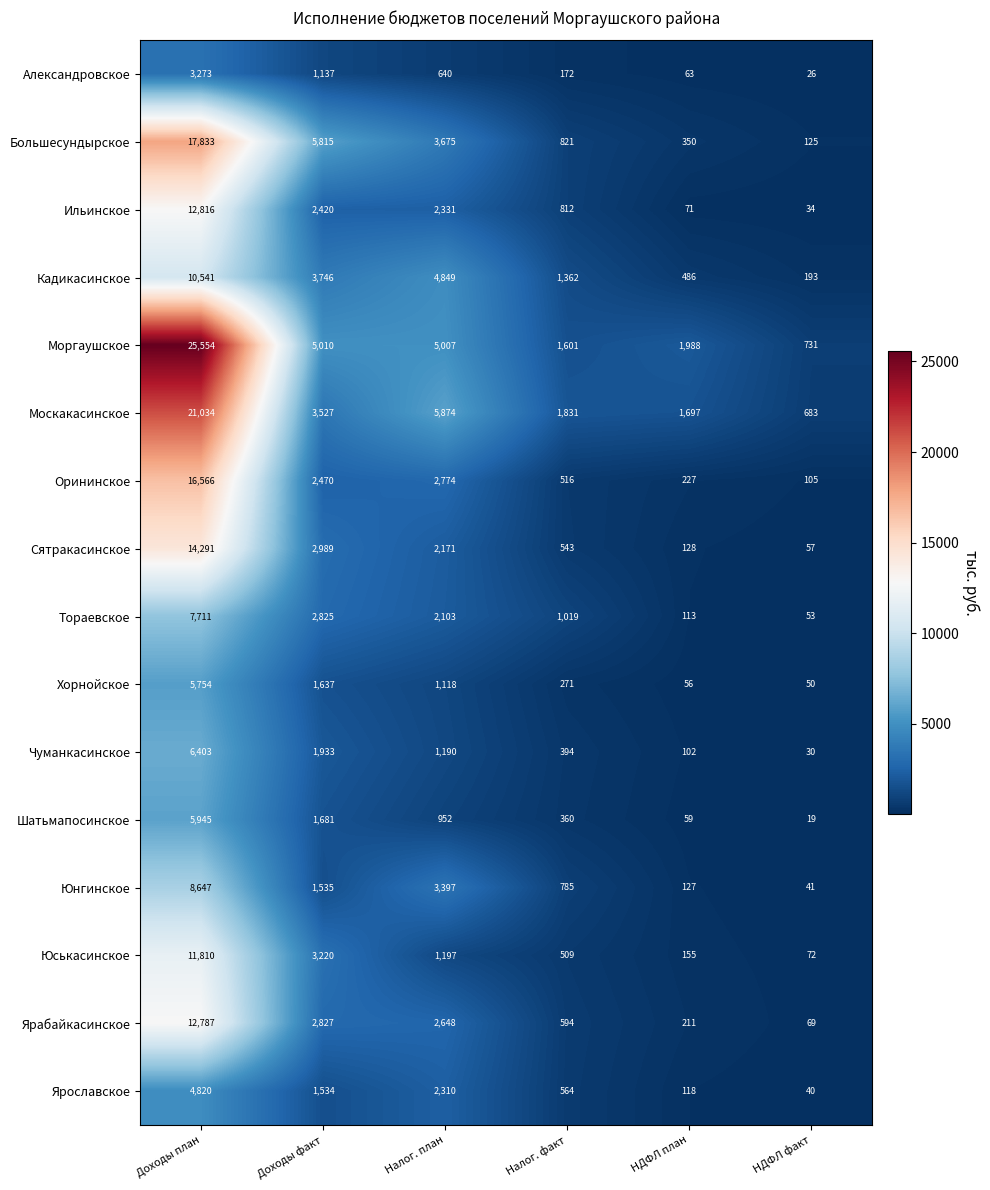

What is the sum of all Большесундырское values?

28619